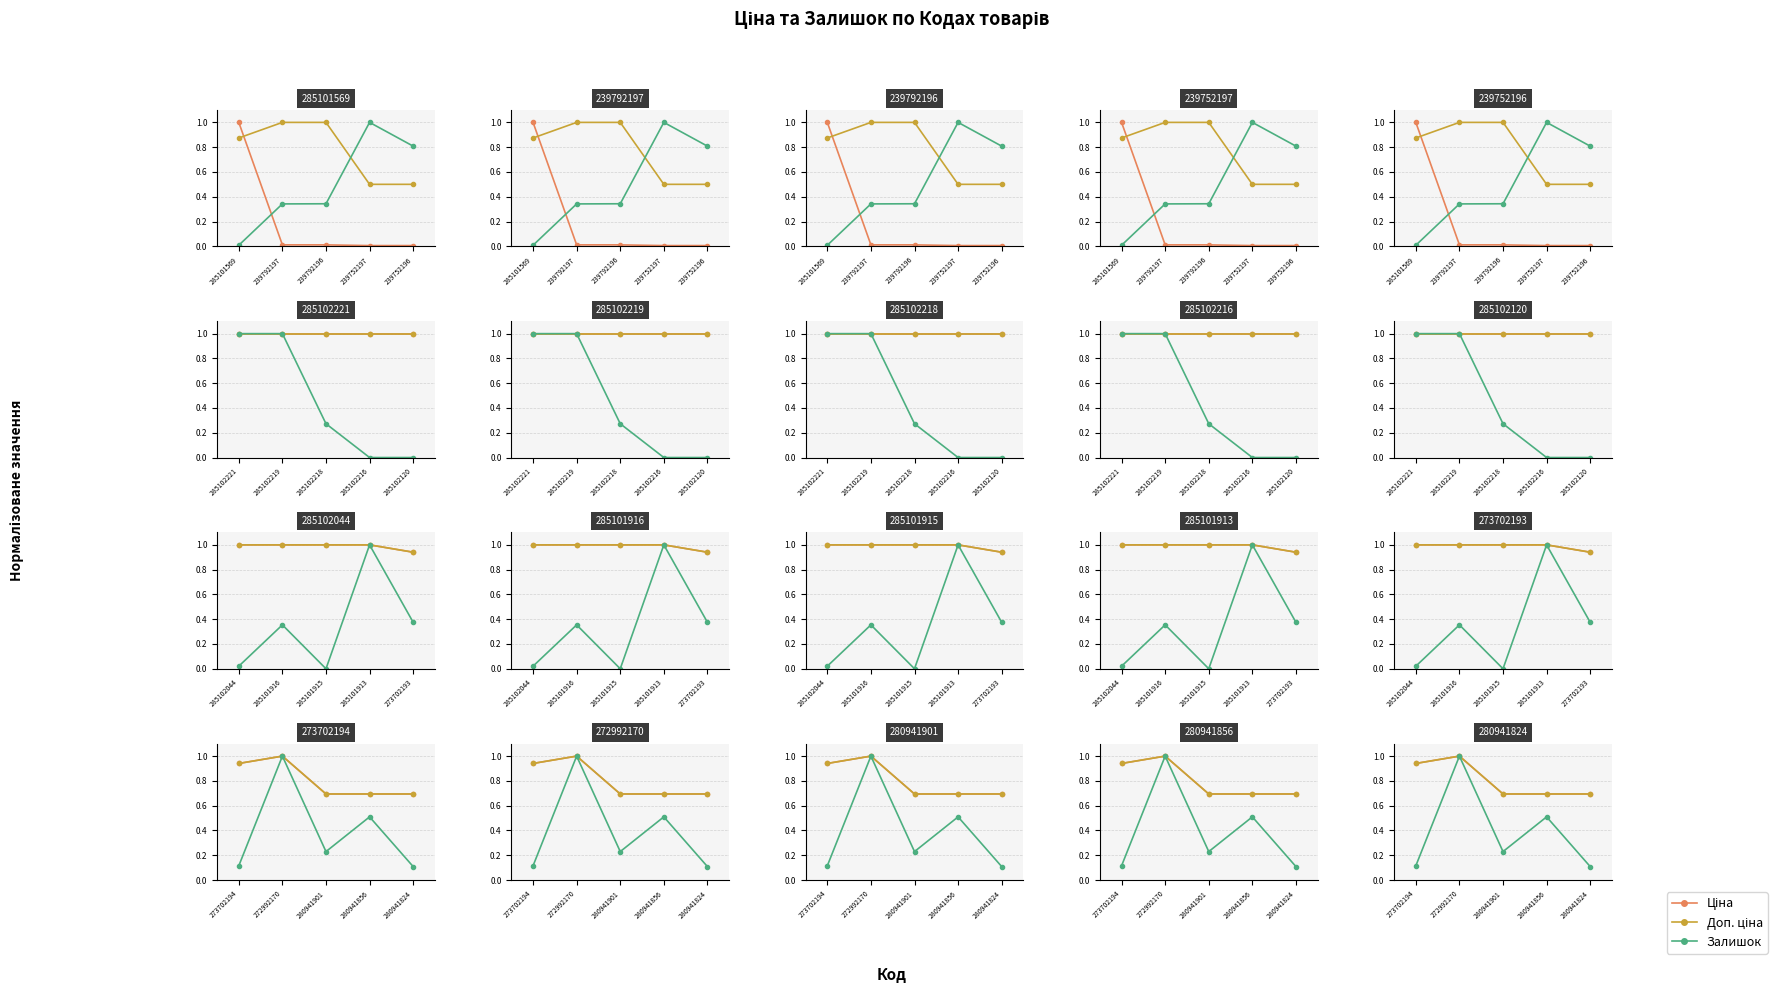

True or false: Ціна and Доп. ціна intersect in this chart.

False